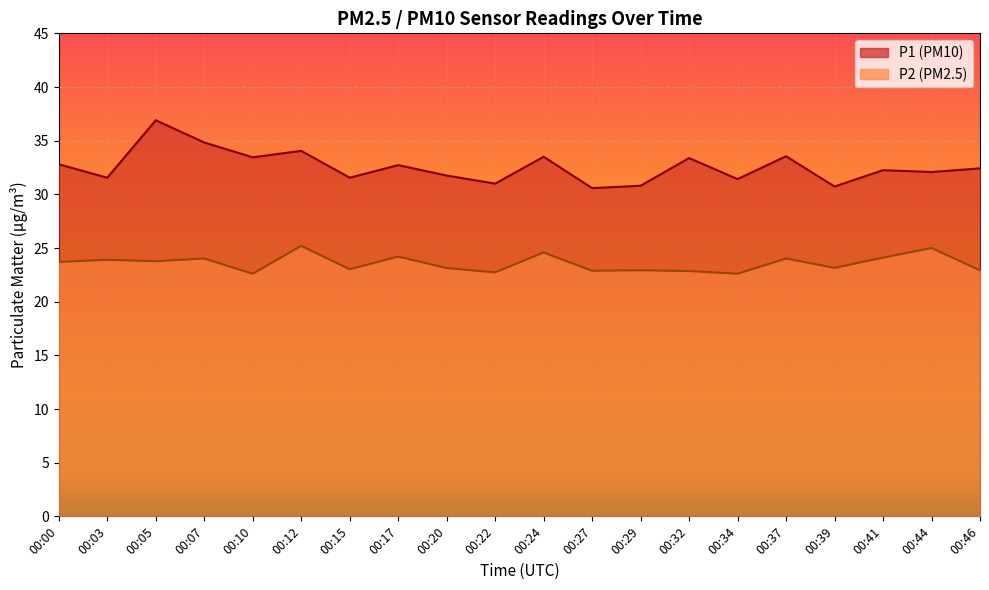

List the series in order of their overall mean, lowest first.

P2, P1